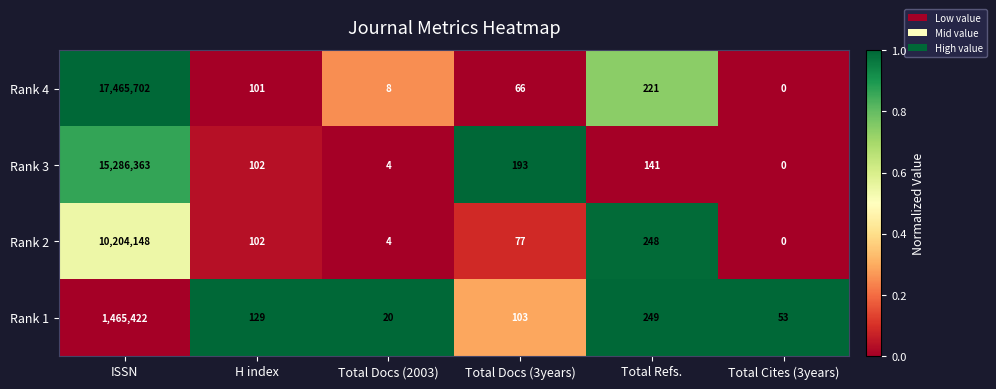

What is the maximum value shown in the chart?

17465702